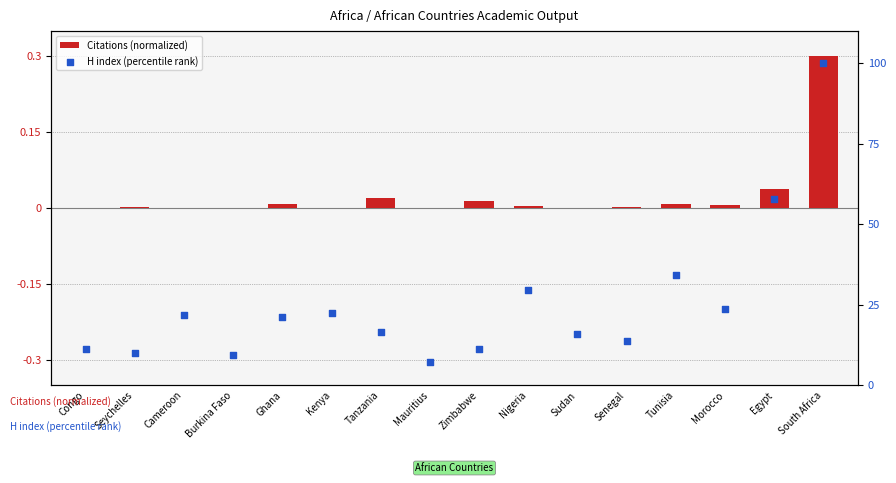

At how many categories does at least one series exceed 80?

1